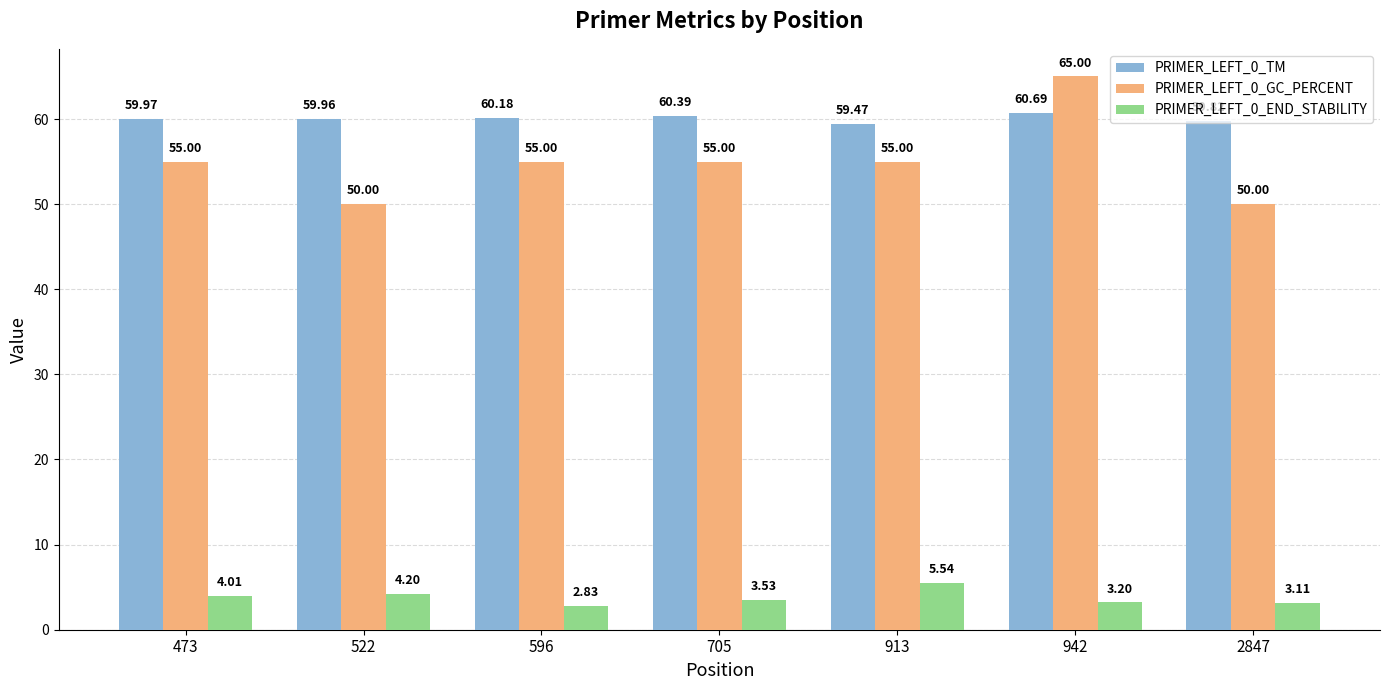

Rank the series at 473 from lowest to highest value.

PRIMER_LEFT_0_END_STABILITY, PRIMER_LEFT_0_GC_PERCENT, PRIMER_LEFT_0_TM